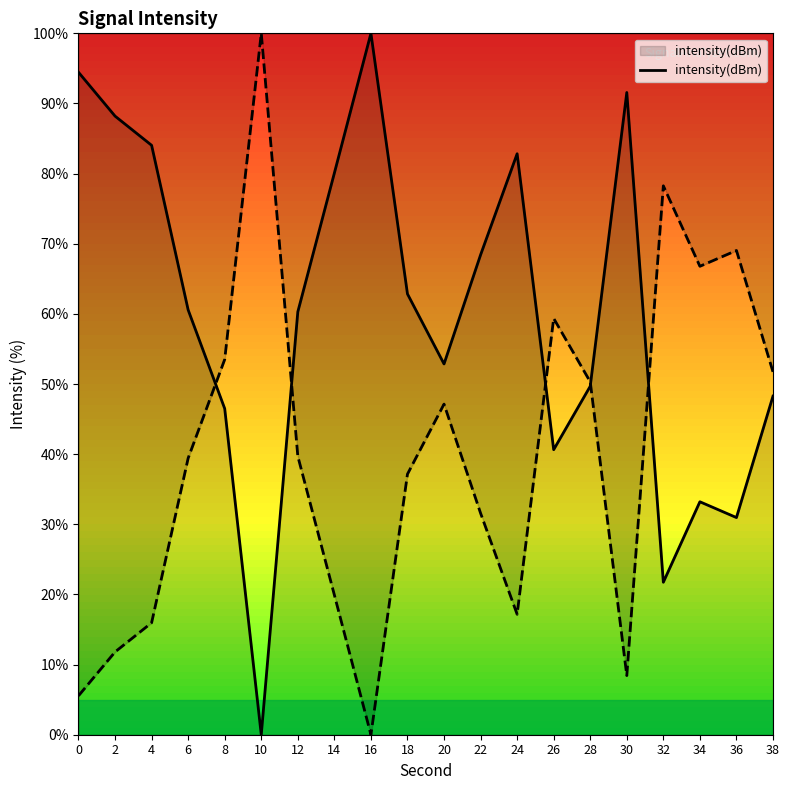

Which has a higher value, 6 or 4?

4